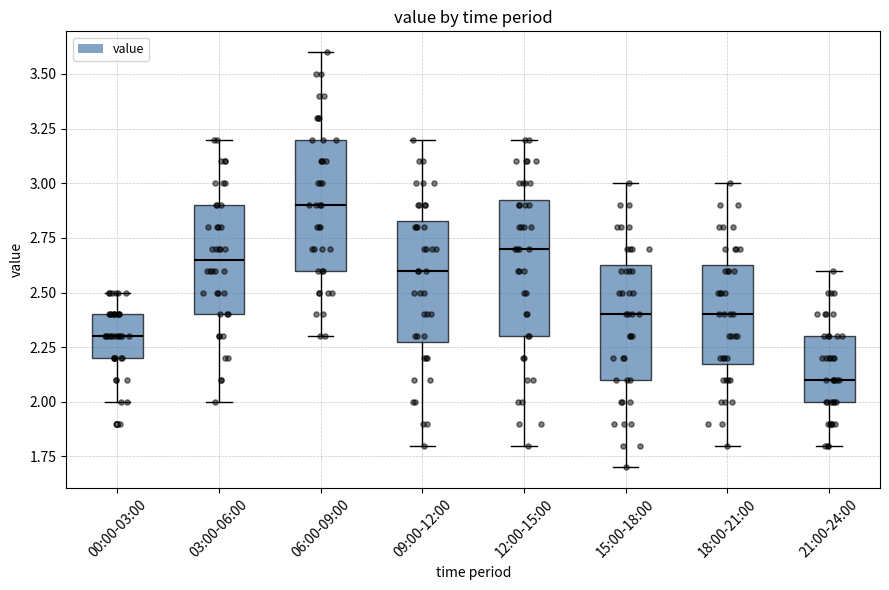

Reading left to right, transcribe this box plot: for each box, give where its median line is, the range the box spans, and where its two whiskers end, as read against the y-axis. The values are not printed on the chart, so give them approximately, as read against the axis.

00:00-03:00: median 2.30, box 2.20 to 2.40, whiskers 2.00 to 2.50
03:00-06:00: median 2.65, box 2.40 to 2.90, whiskers 2.00 to 3.20
06:00-09:00: median 2.90, box 2.60 to 3.20, whiskers 2.30 to 3.60
09:00-12:00: median 2.60, box 2.30 to 2.85, whiskers 1.80 to 3.20
12:00-15:00: median 2.70, box 2.30 to 2.95, whiskers 1.80 to 3.20
15:00-18:00: median 2.40, box 2.10 to 2.65, whiskers 1.70 to 3.00
18:00-21:00: median 2.40, box 2.20 to 2.65, whiskers 1.80 to 3.00
21:00-24:00: median 2.10, box 2.00 to 2.30, whiskers 1.80 to 2.60